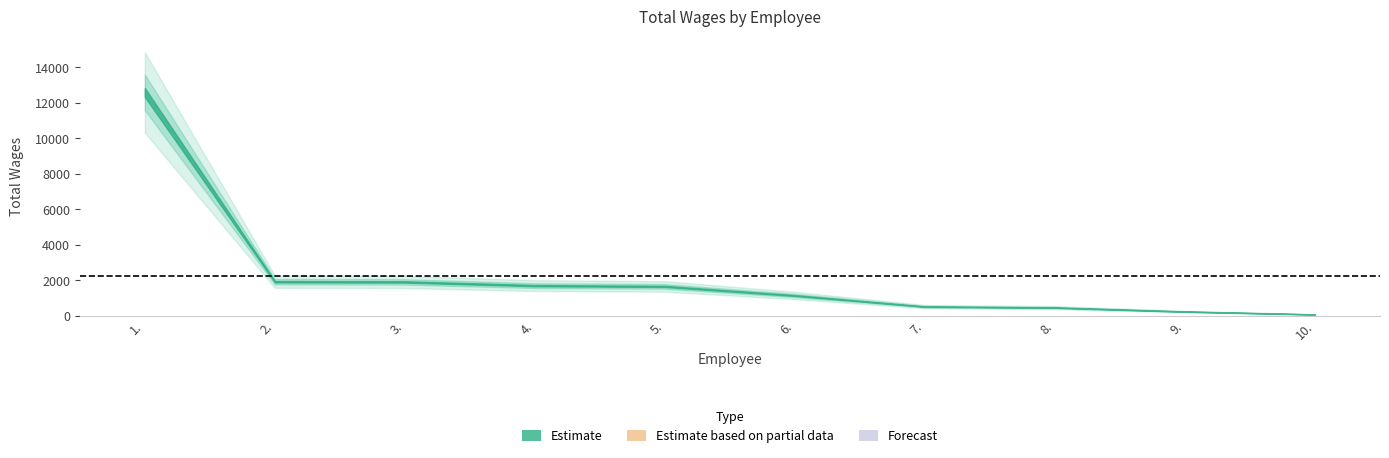

Is it true that the value at 4. is 2946?

False